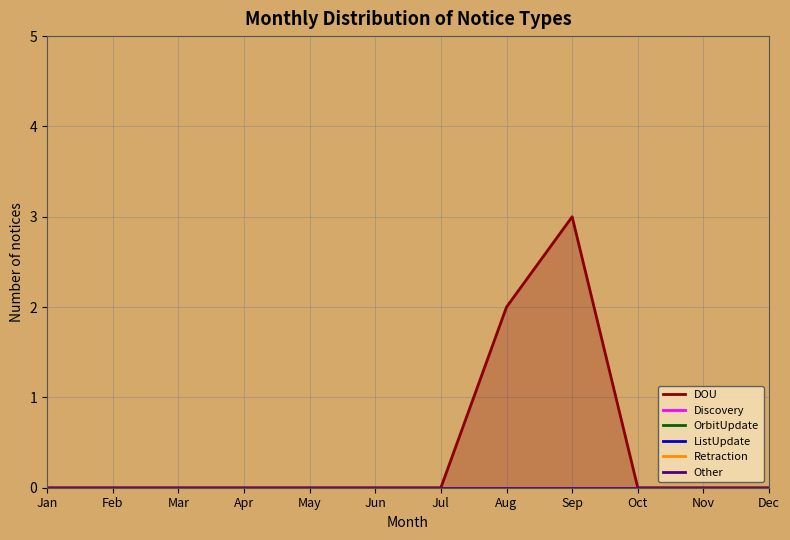

True or false: Retraction and ListUpdate intersect in this chart.

False